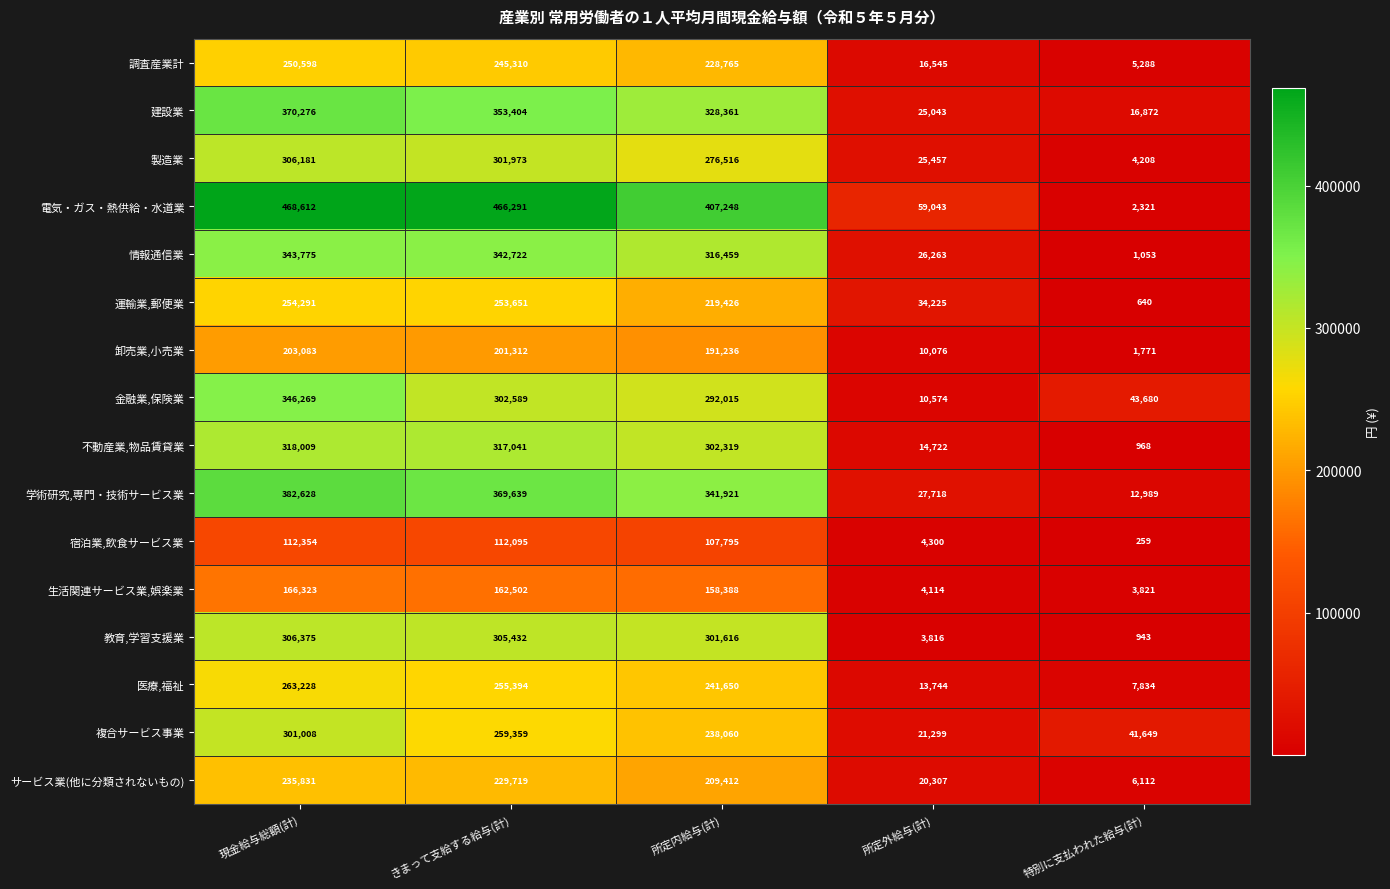

The value of 生活関連サービス業,娯楽業 at 現金給与総額(計) is 242816. True or false?

False